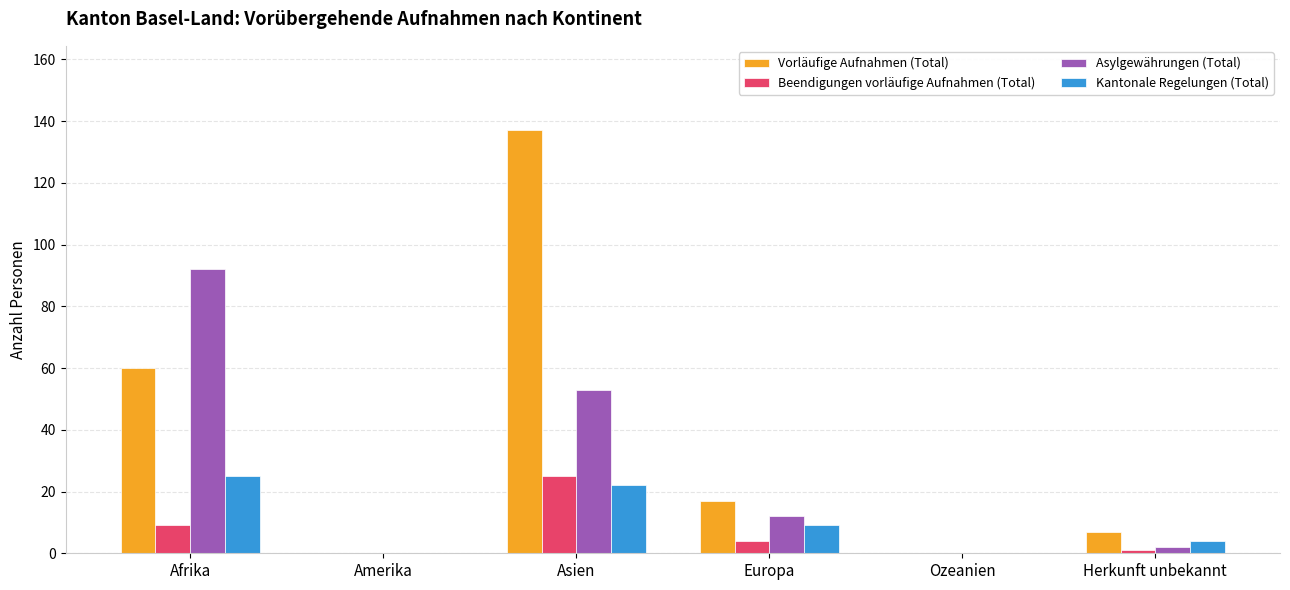

Which series has the largest total across all categories?

Vorläufige Aufnahmen (Total)